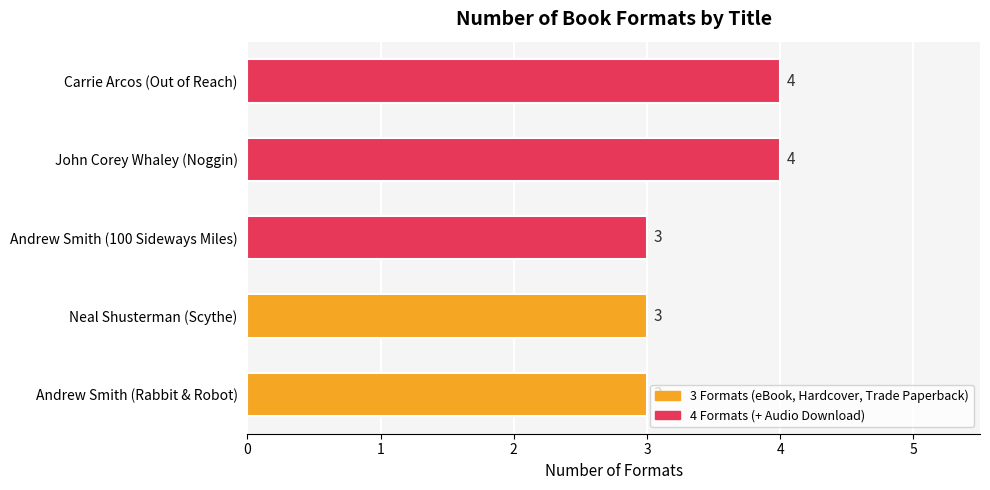

What is the difference between the maximum and minimum values?

1